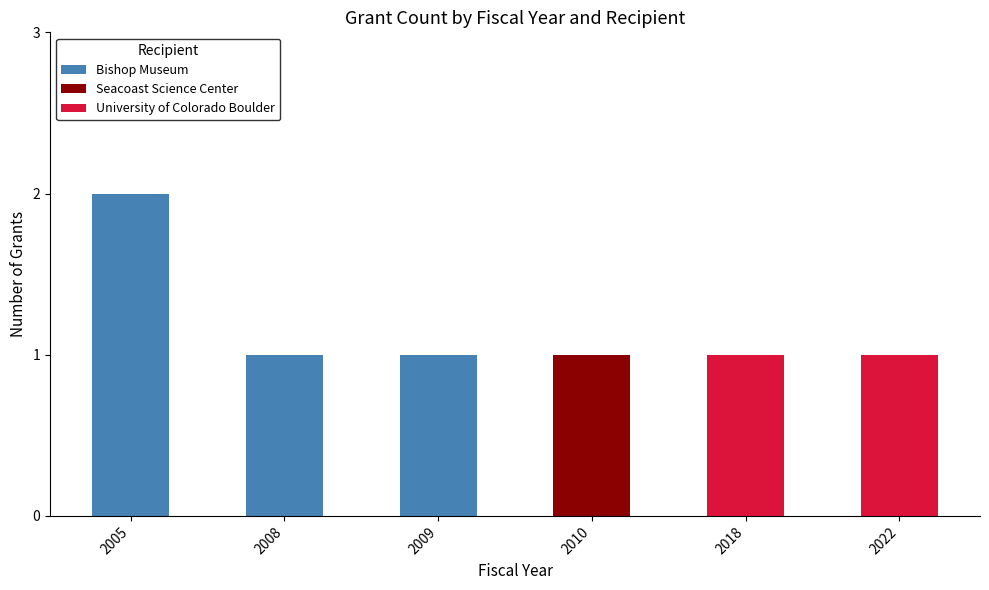

Reading right to left, what are the values for Bishop Museum?

2022=0	2018=0	2010=0	2009=1	2008=1	2005=2